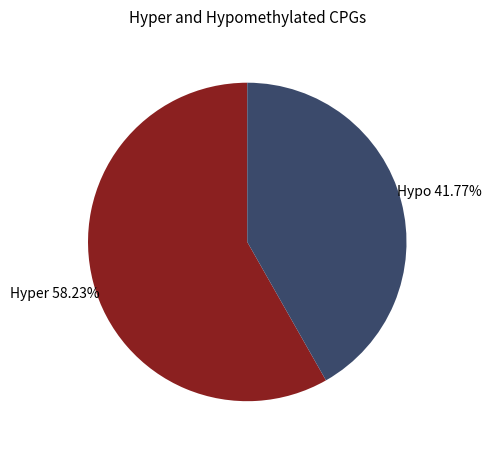

To the nearest percent, what is the difference between the largest and smallest slice percentages?

16%